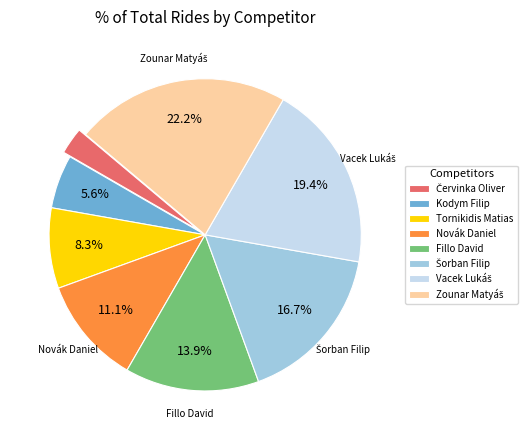

What is the total percentage of Tornikidis Matias and Novák Daniel?

19.4%